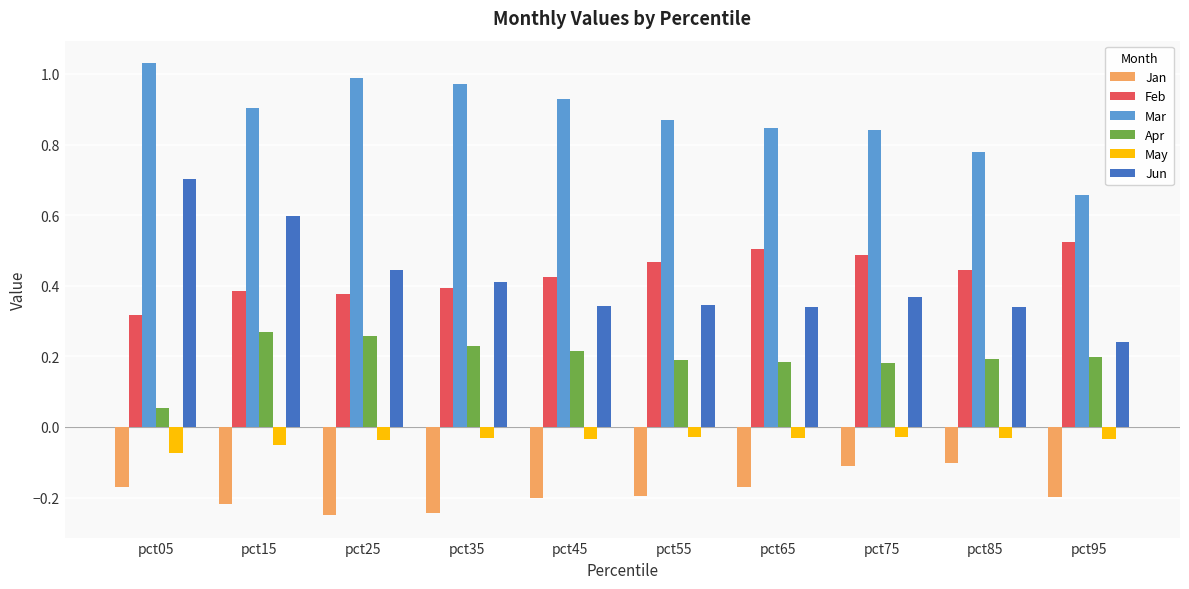

Where is Jun nearest to the value 0?

pct95